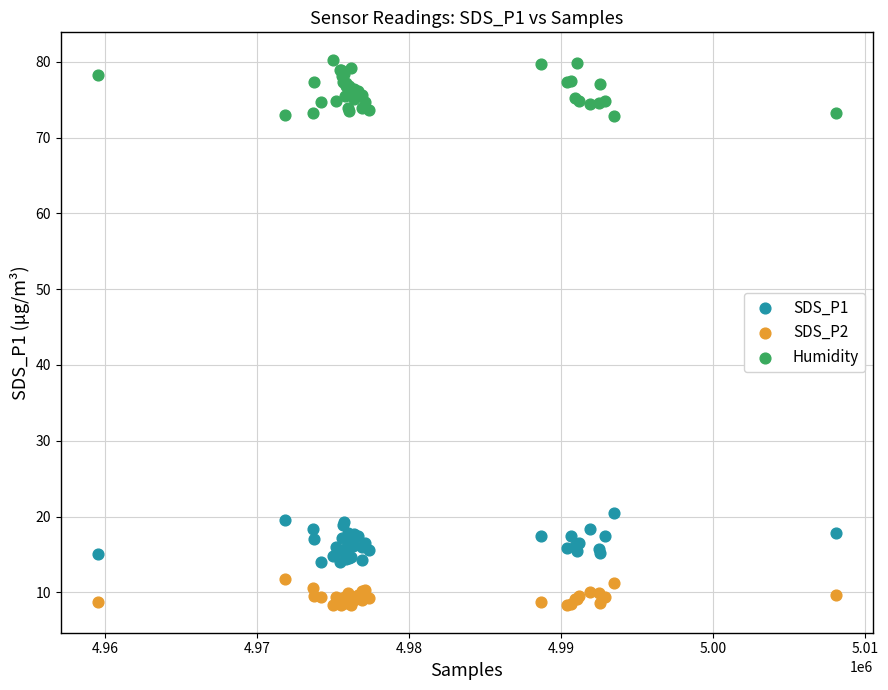

Which series contains the lowest Y value?

SDS_P2